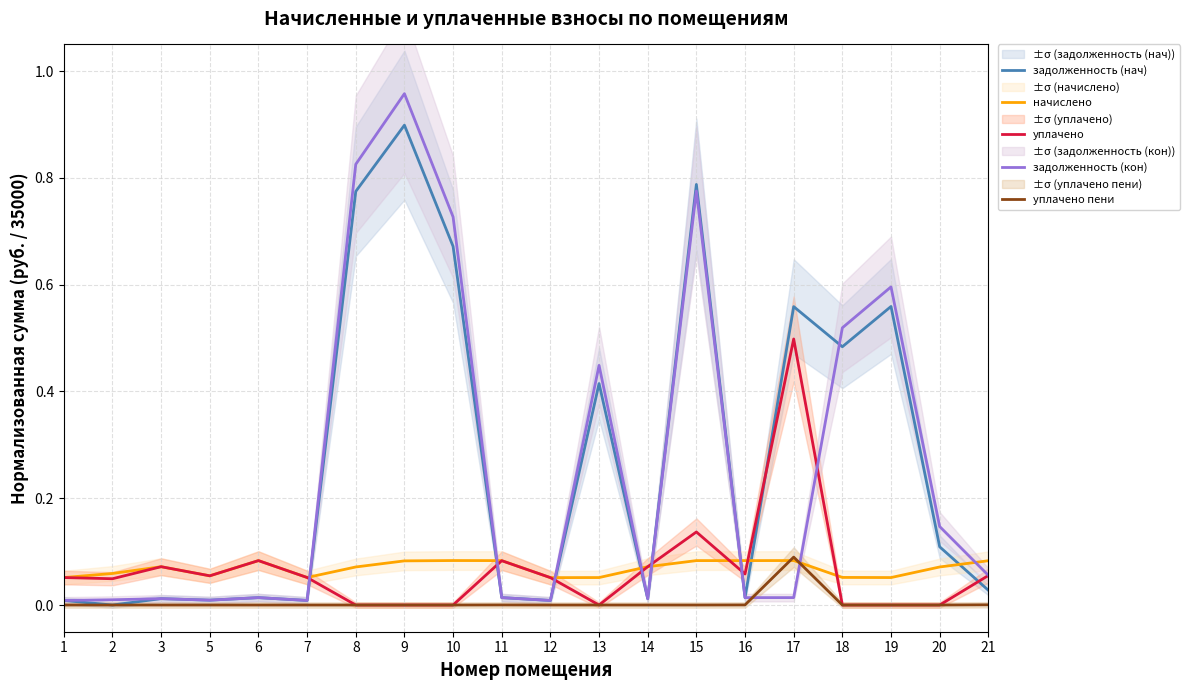

Count the number of categories in the chart.

20